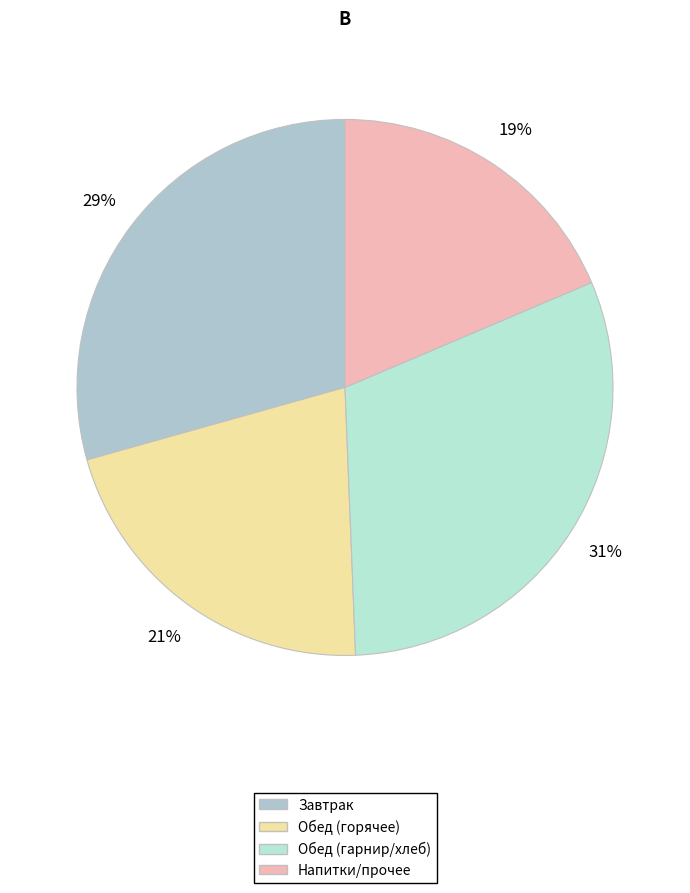

How many slices are in this pie chart?

4